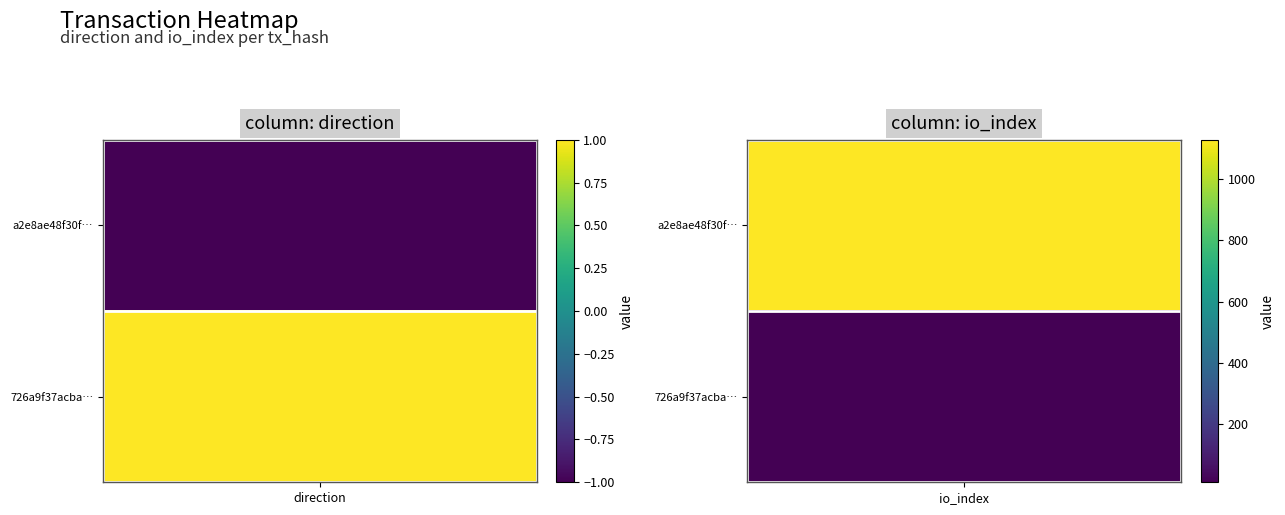

What is the sum of all 726a9f37acba41e7f41a82a386190a99d9937d8 values?

12